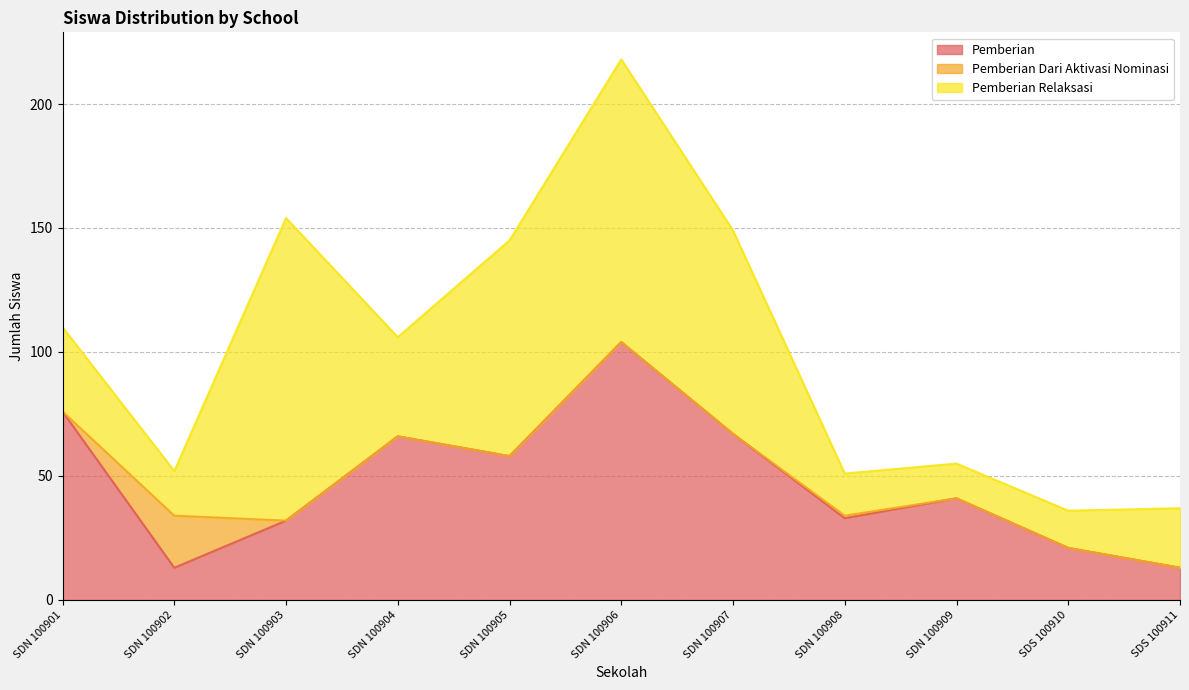

At which category does the chart reach its minimum across all series?

SDN 100901